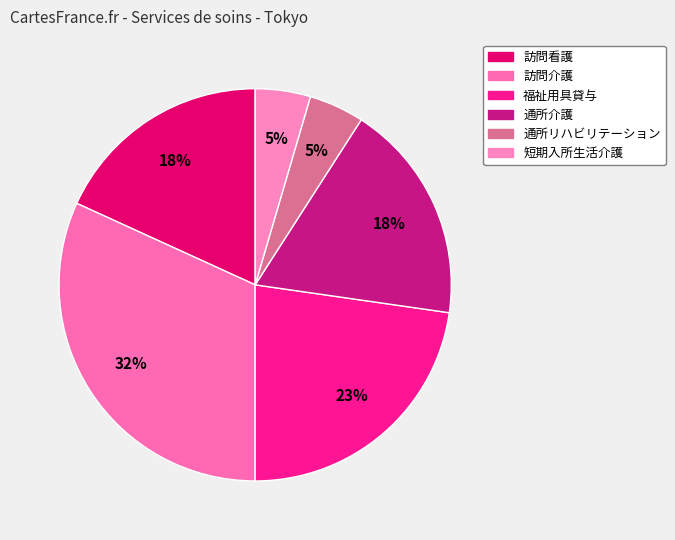

Which slice is the largest?

訪問介護